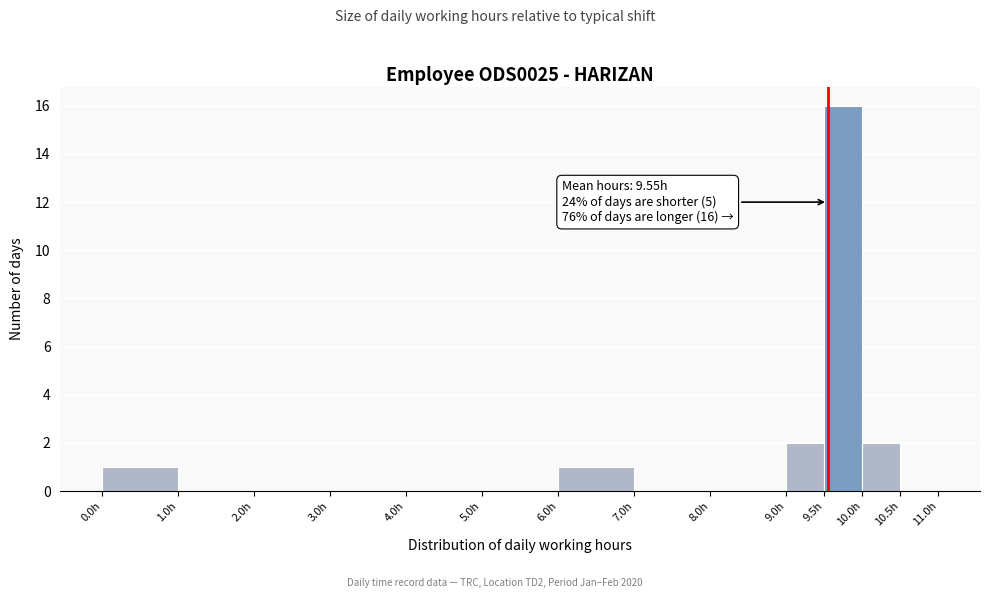

Over which range of the x-axis is the bar tallest?

9.5 to 10.0